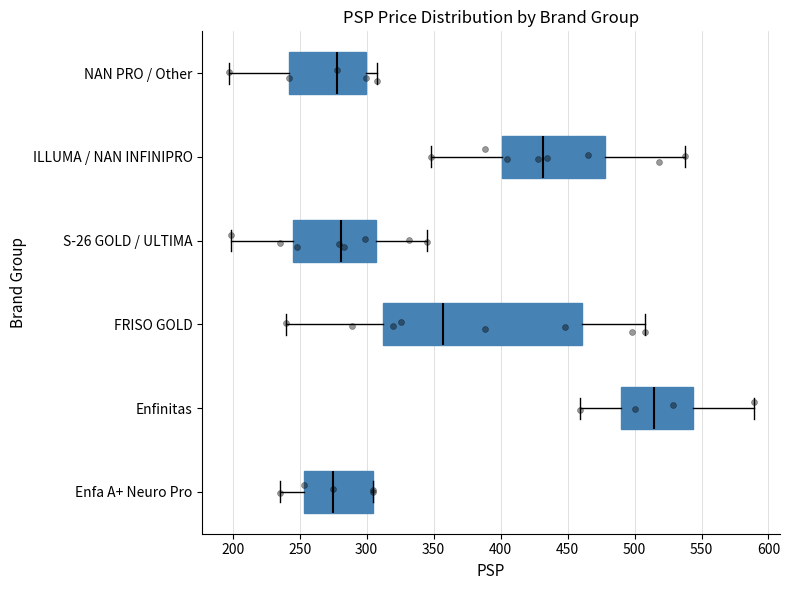

Reading bottom to top, transcribe this box plot: for each box, give where its median line is, the range the box spans, and where its two whiskers end, as read against the x-axis. The values are not printed on the chart, so give them approximately, as read against the axis.

Enfa A+ Neuro Pro: median 275, box 255 to 305, whiskers 235 to 305
Enfinitas: median 515, box 490 to 545, whiskers 460 to 590
FRISO GOLD: median 355, box 310 to 460, whiskers 240 to 510
S-26 GOLD / ULTIMA: median 280, box 245 to 305, whiskers 200 to 345
ILLUMA / NAN INFINIPRO: median 430, box 400 to 480, whiskers 350 to 540
NAN PRO / Other: median 280, box 240 to 300, whiskers 195 to 310